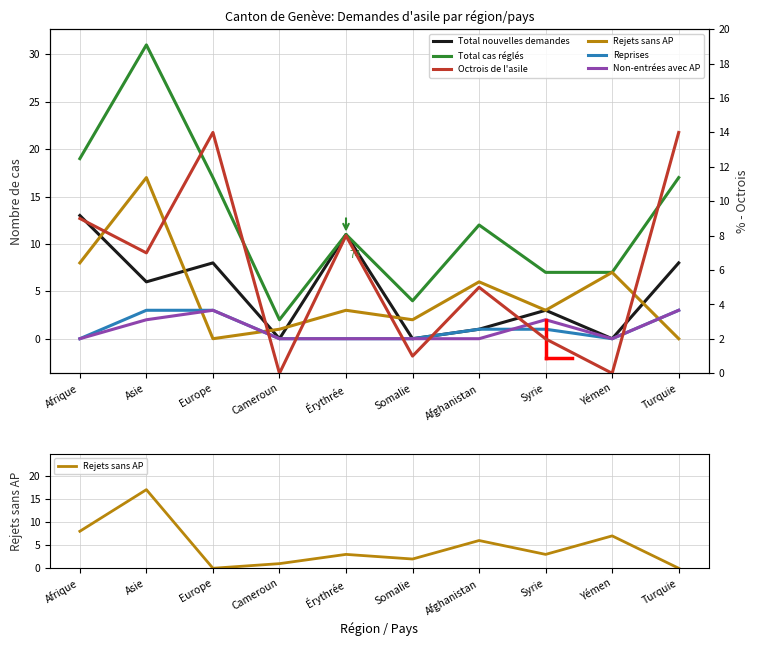

True or false: Total cas réglés has a value of 19 at Afrique.

True